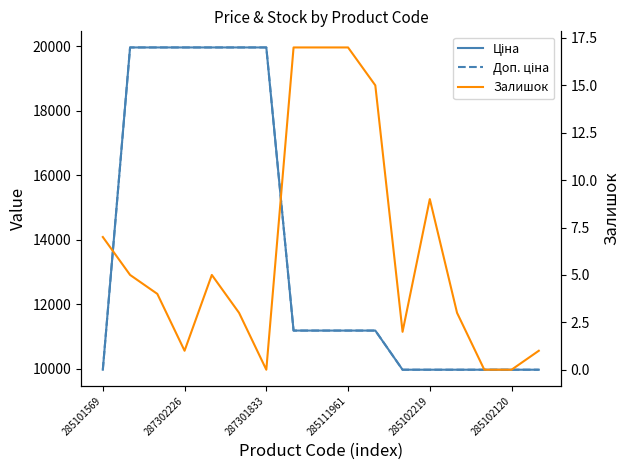

What is the label of the 3rd point from the right?

14